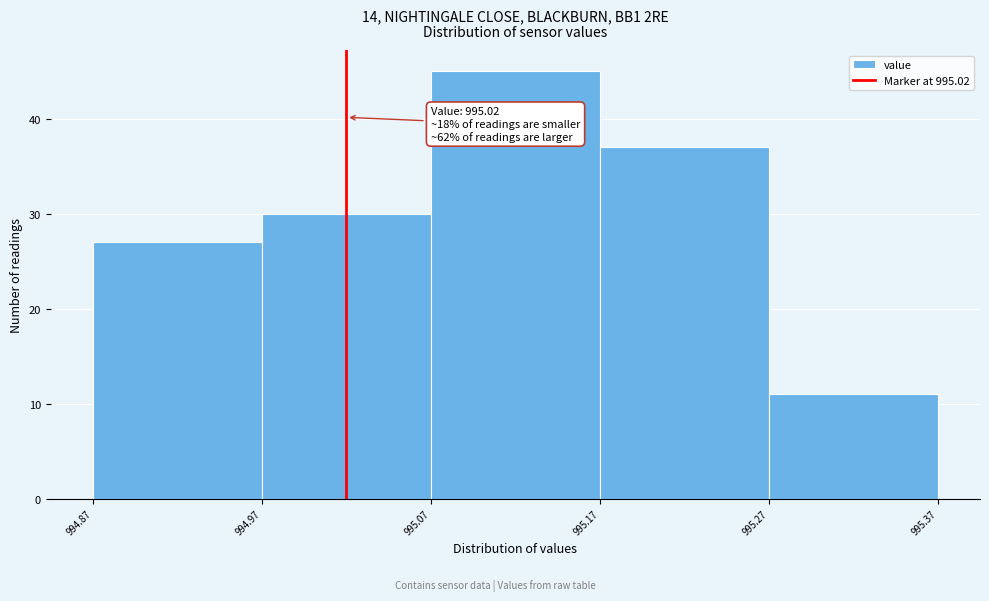

Which range on the x-axis has the tallest bar?

995.07 to 995.17